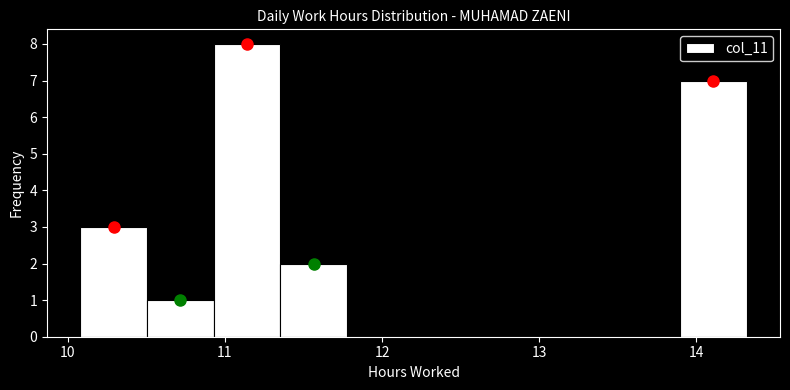

Reading left to right, list every bar in this chart as the range it spans on the x-axis followed by its height. Neither the bar edges nor the heights are printed on the chart, so give them approximately, as read against the axes.

10.1 to 10.5: 3
10.5 to 10.9: 1
10.9 to 11.4: 8
11.4 to 11.8: 2
11.8 to 12.2: 0
12.2 to 12.6: 0
12.6 to 13.0: 0
13.0 to 13.5: 0
13.5 to 13.9: 0
13.9 to 14.3: 7